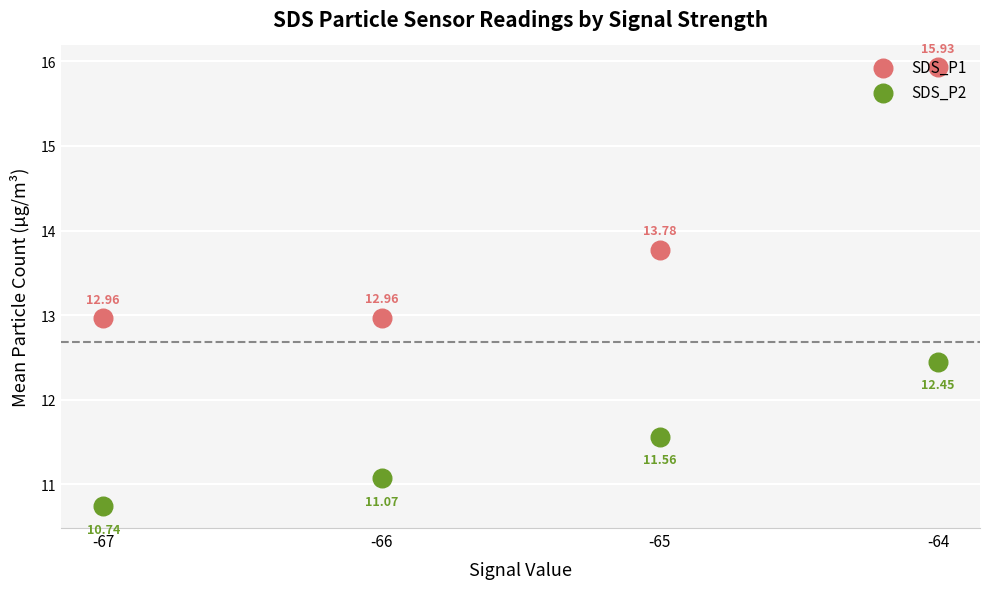

Which series has the widest spread of Y values?

SDS_P1